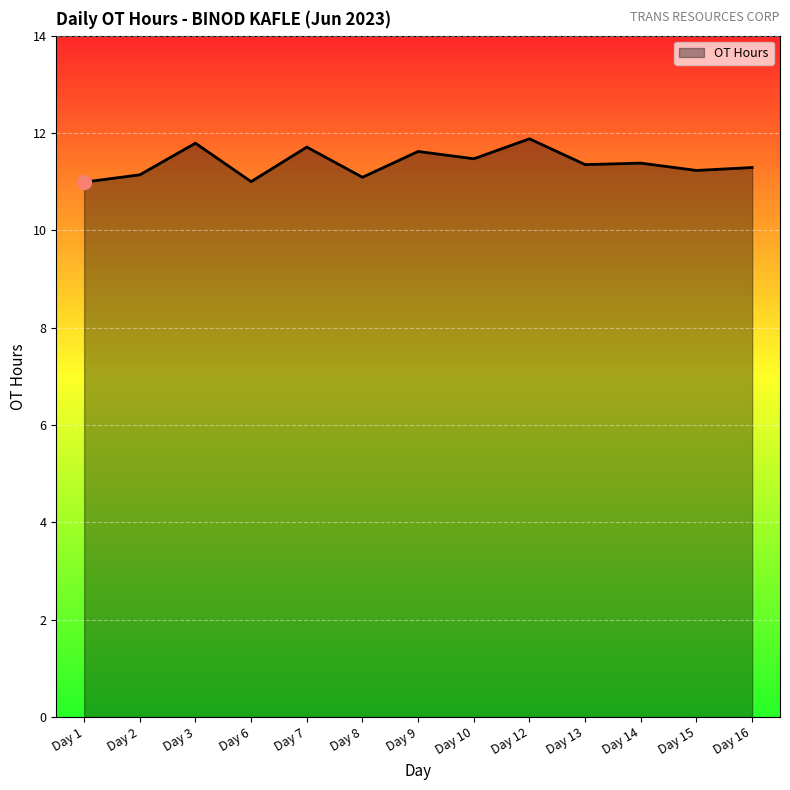

What is the change in value from Day 8 to Day 12?

+0.8